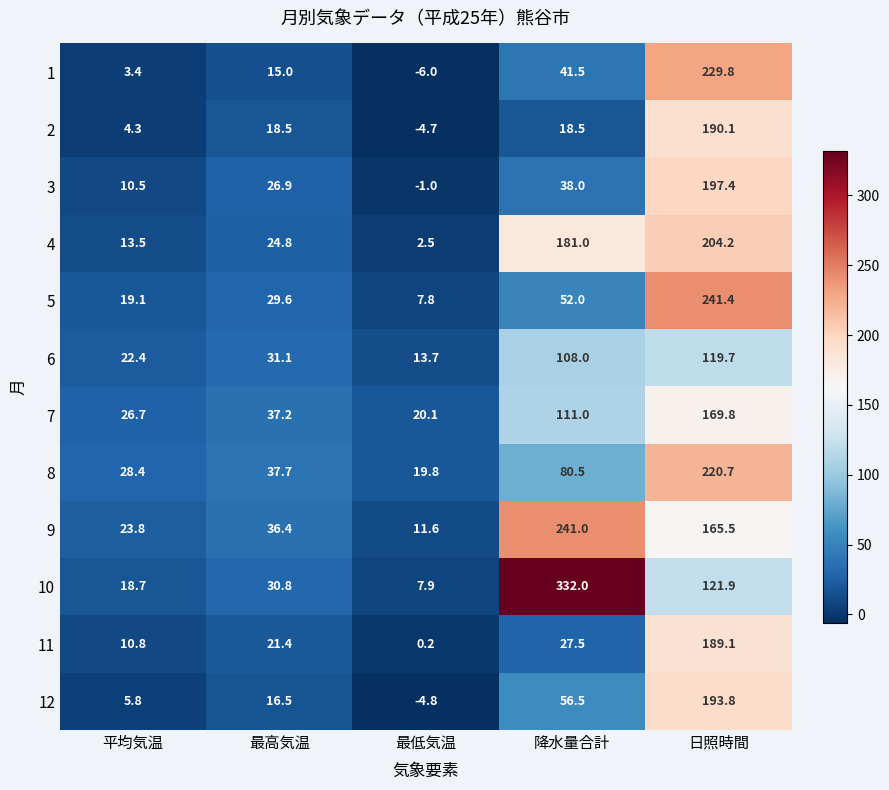

What is the maximum value for 7?

169.8